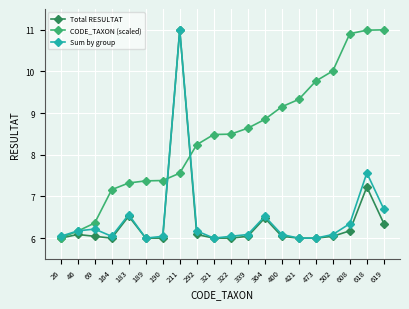

What is the difference between the maximum and minimum values in the CODE_TAXON (scaled) series?

5.0